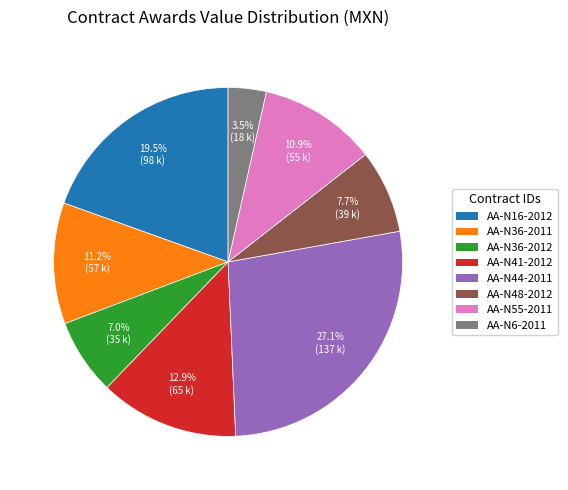

Count the number of slices in the pie.

8